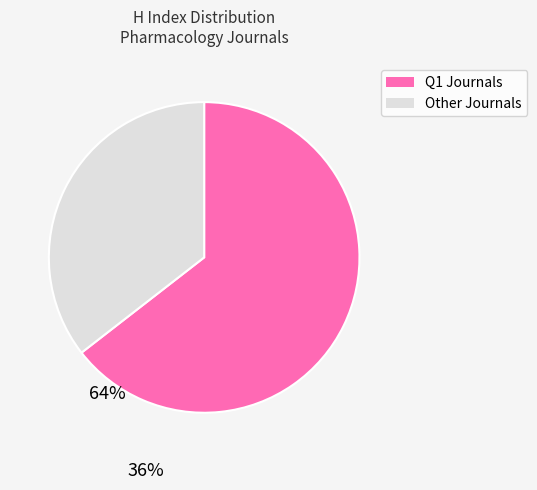

Does any single category account for the majority?

Yes